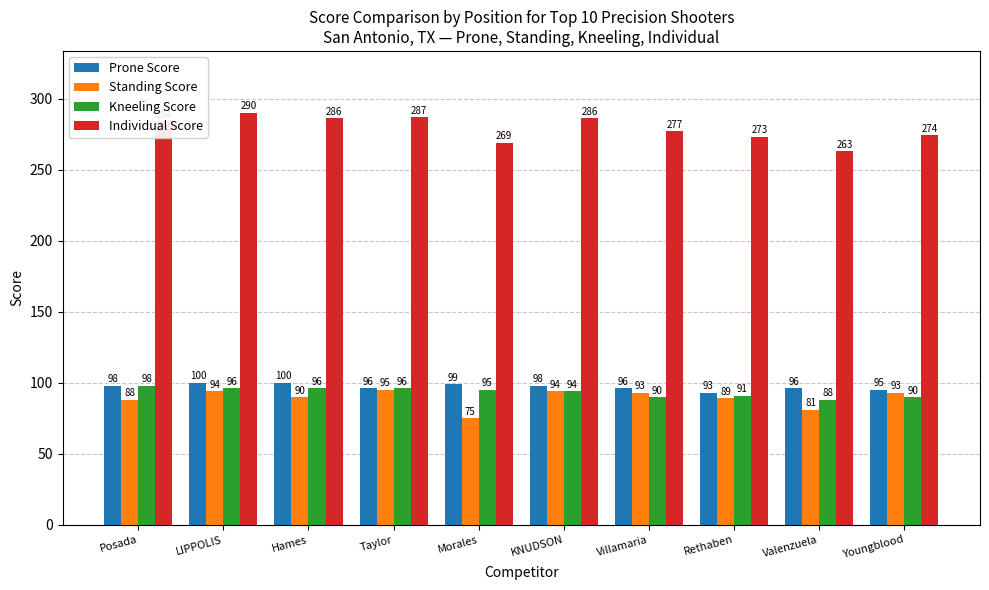

Is it true that Individual Score equals 269 at Morales?

True